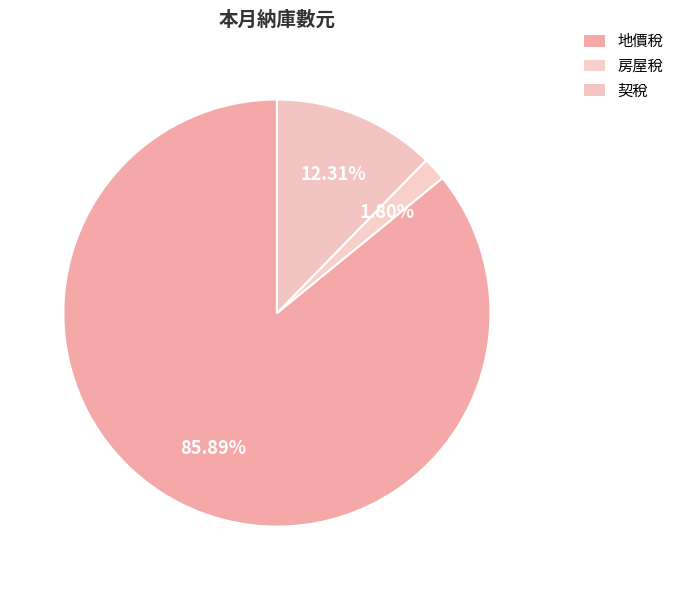

Is there a majority slice in this chart?

Yes